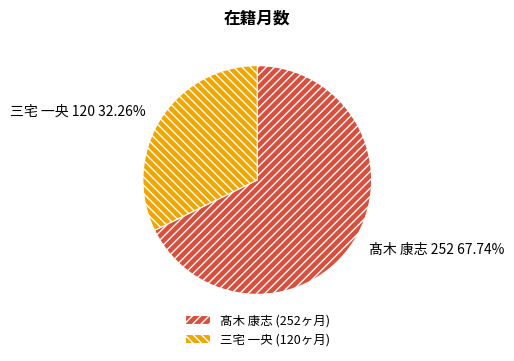

What percentage is the 髙木 康志 slice, to the nearest percent?

68%